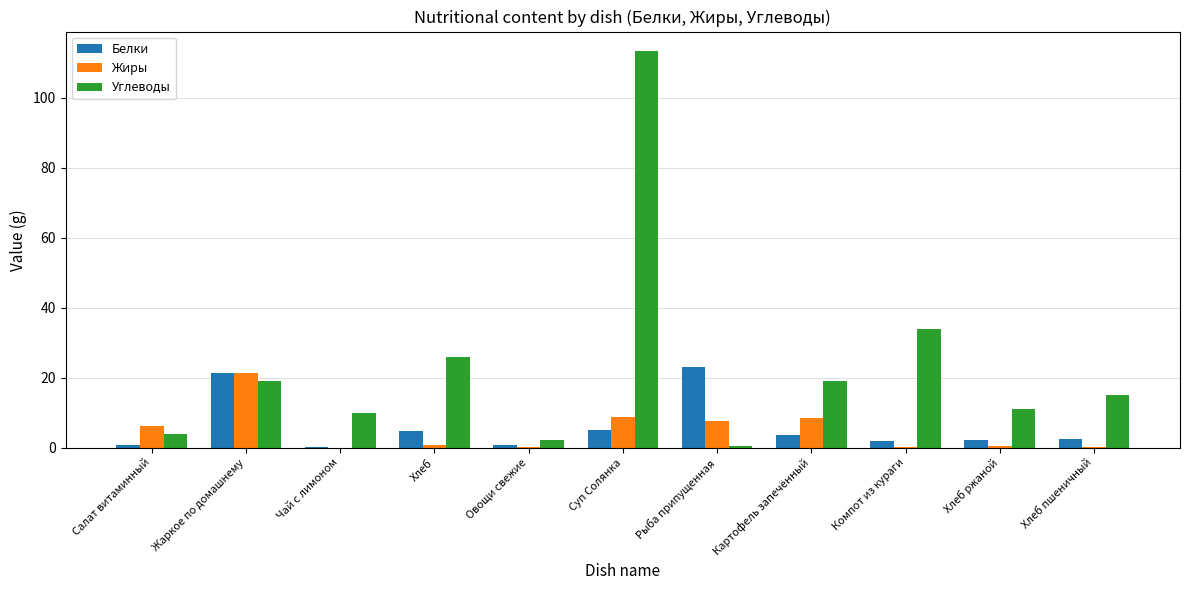

How many groups of bars are there?

11